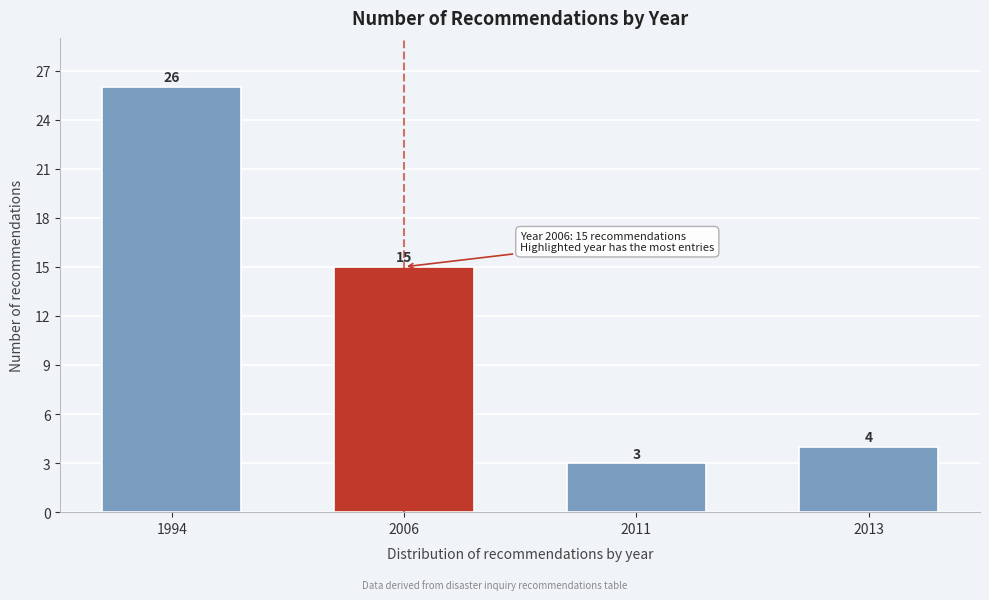

Reading left to right, transcribe all the data shown in this chart.

26	15	3	4